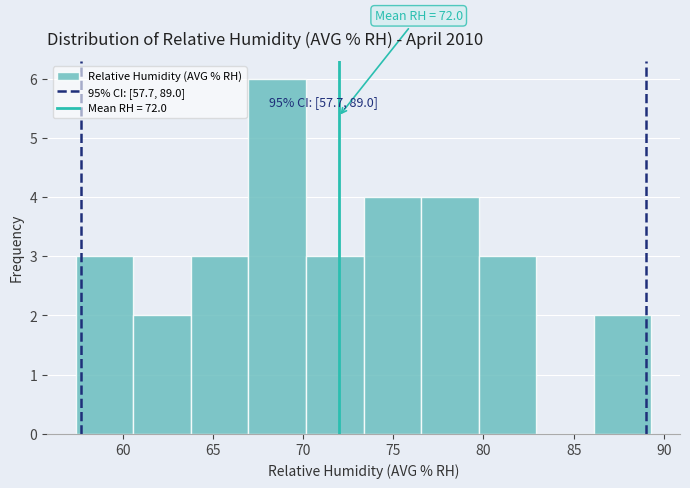

Over which range of the x-axis is the bar tallest?

67.0 to 70.0